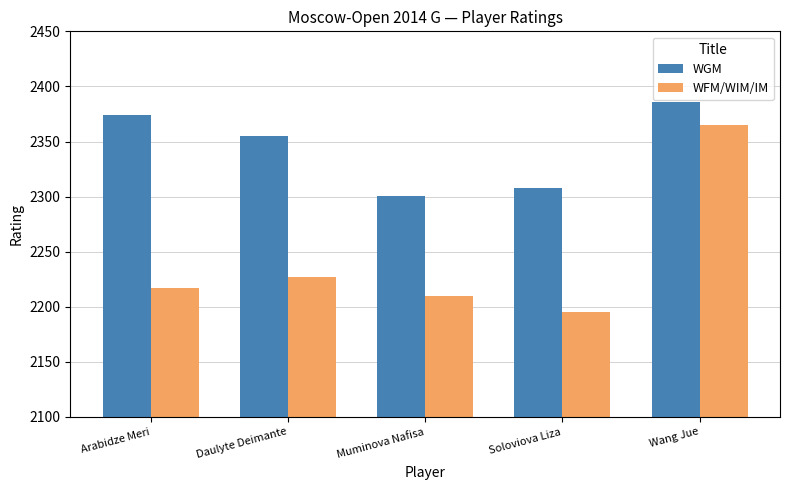

How many bars are there in each group?

2